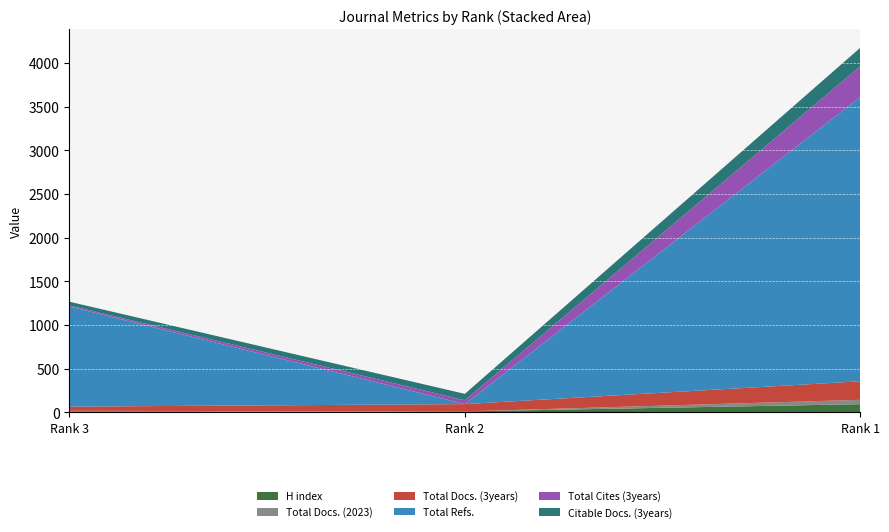

Reading left to right, extract all data points from this chart.

H index: 3	12	95
Total Docs. (2023): 16	0	50
Total Docs. (3years): 48	84	212
Total Refs.: 1146	0	3255
Total Cites (3years): 13	44	353
Citable Docs. (3years): 42	73	211